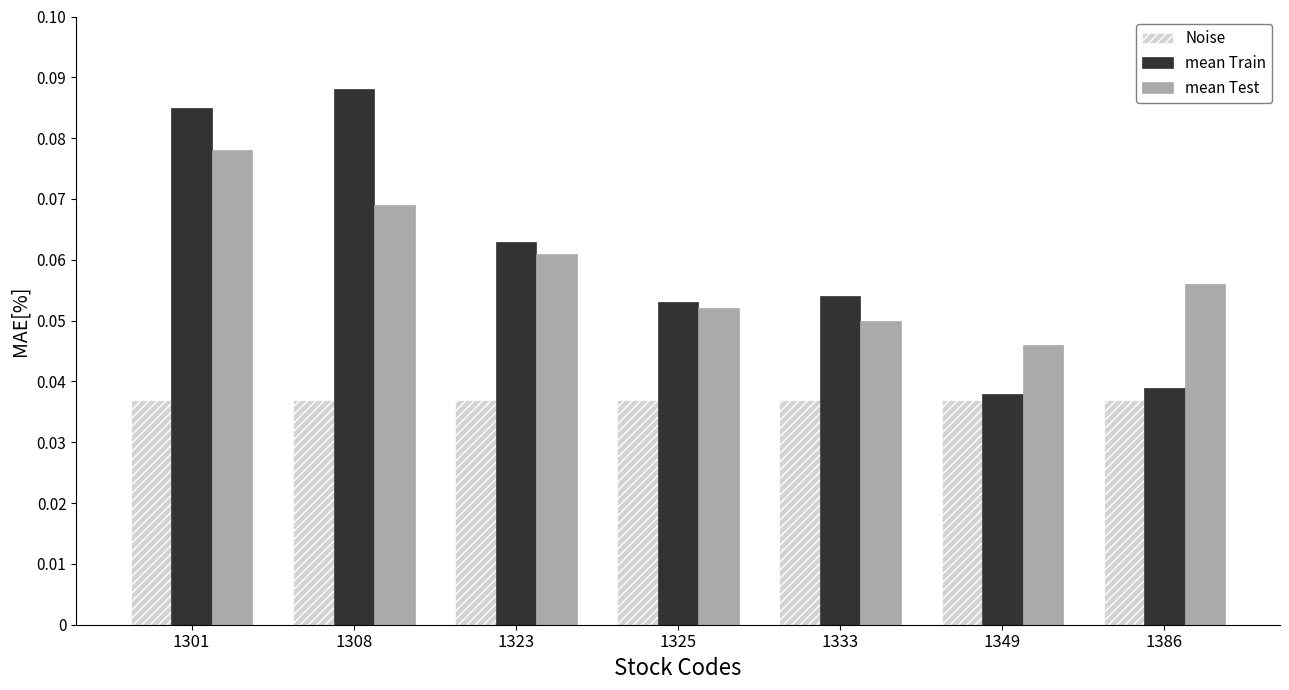

At 1308, list the series in order from smallest to largest.

Noise, mean Test, mean Train